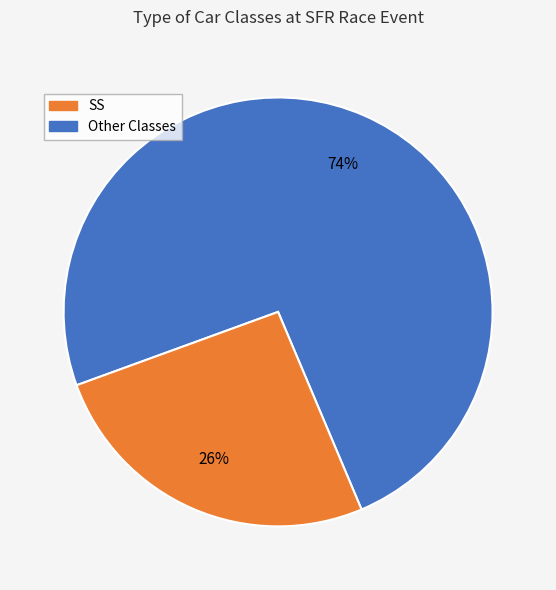

Is there any slice that represents more than half of the pie?

Yes